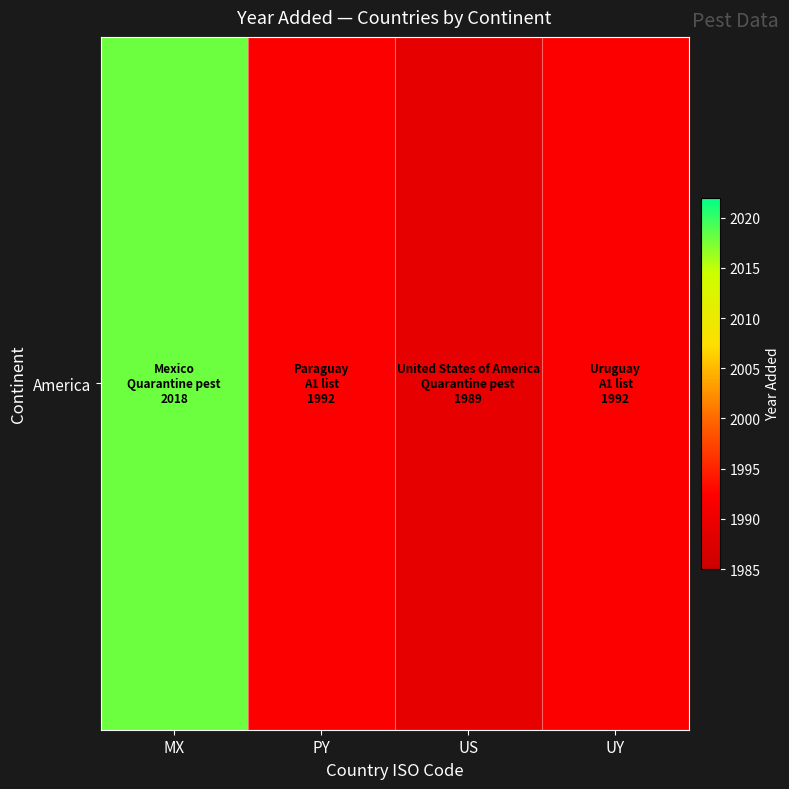

Which has a higher value, MX or UY?

MX